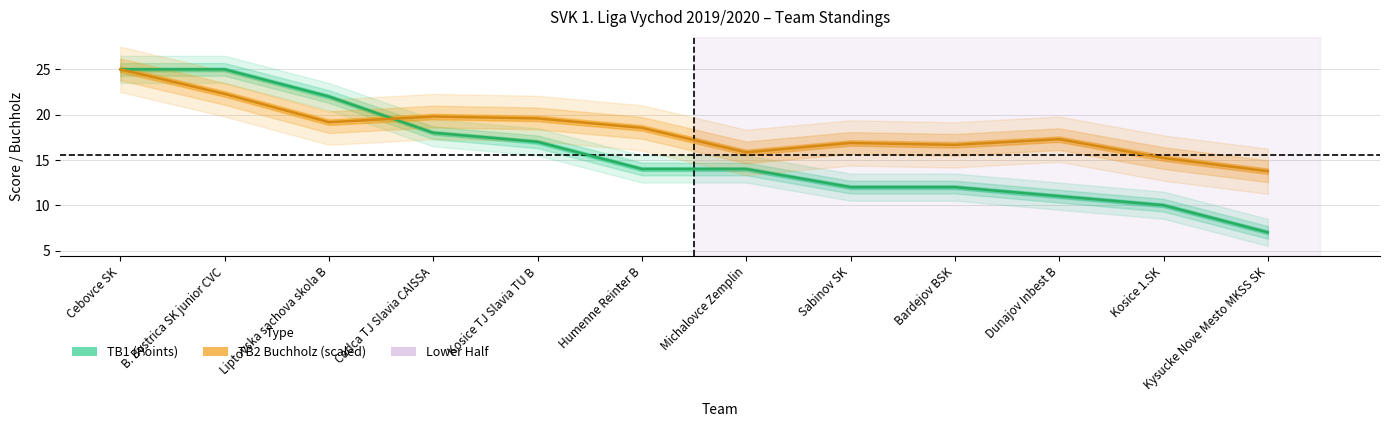

What is the smallest value displayed?

7.0